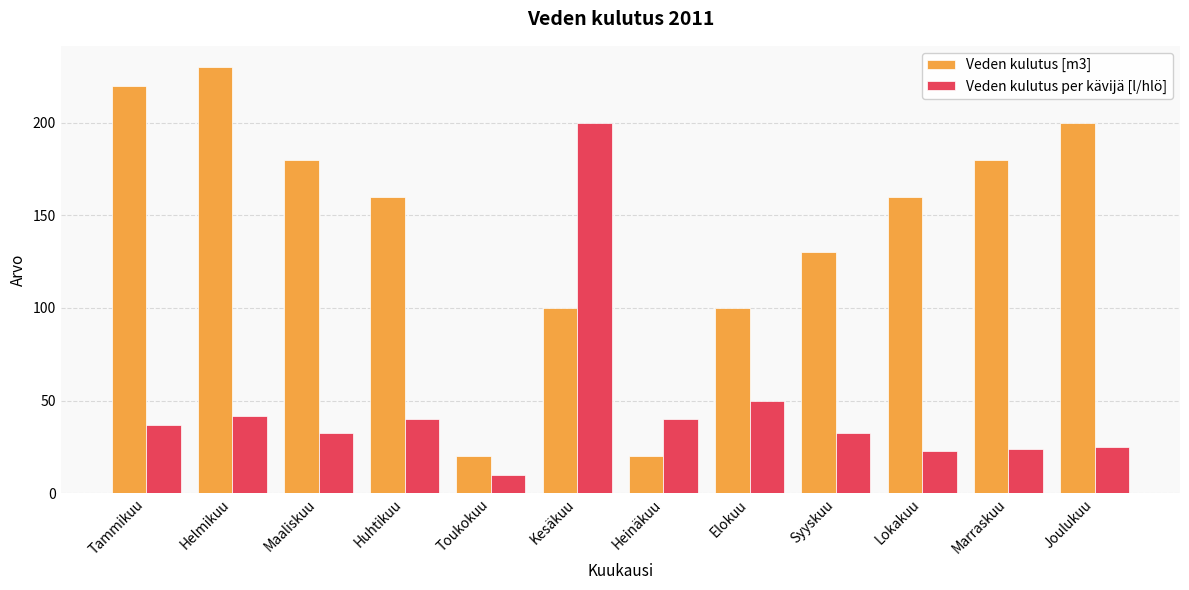

How many categories are shown in the chart?

12